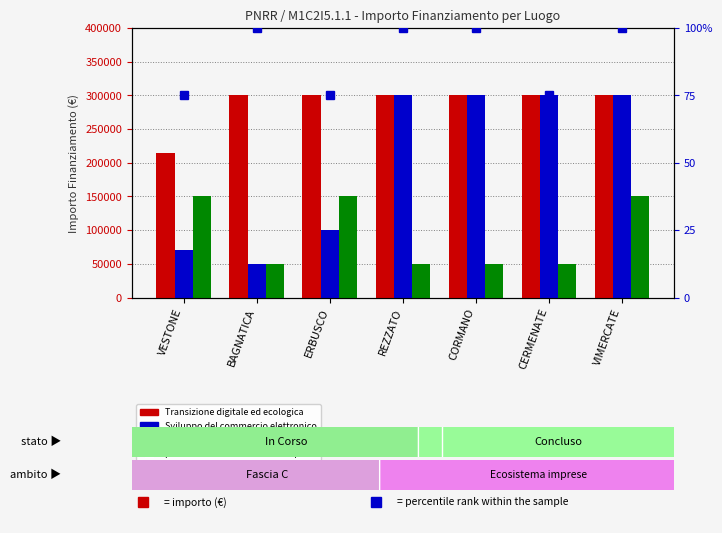

How many categories are shown in the chart?

7